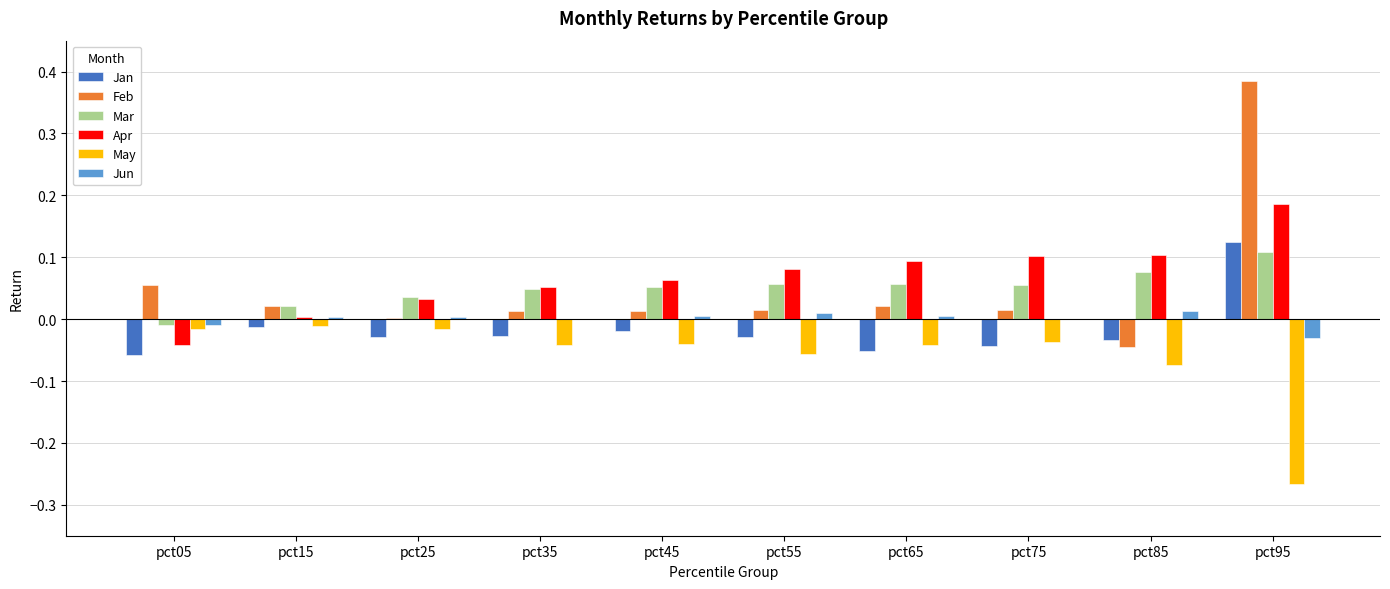

How many distinct data groups are displayed?

6